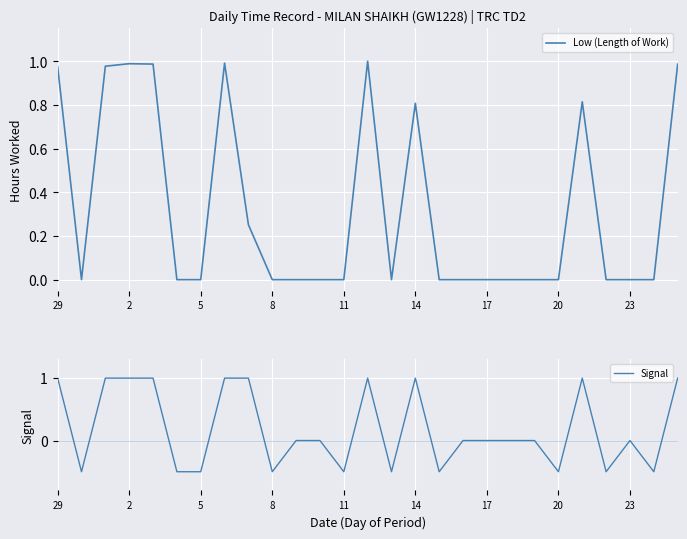

What are all the series names shown in the legend?

Low (Length of Work), Signal